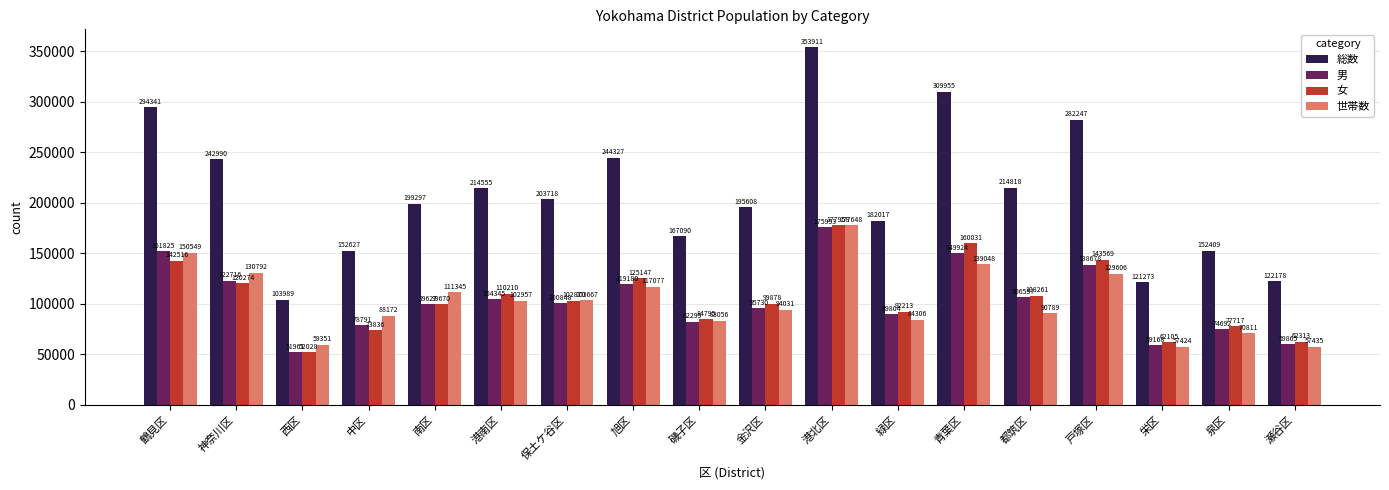

Reading right to left, transcribe all the data shown in this chart.

総数: 瀬谷区=122178	泉区=152409	栄区=121273	戸塚区=282247	都筑区=214818	青葉区=309955	緑区=182017	港北区=353911	金沢区=195608	磯子区=167090	旭区=244327	保土ケ谷区=203718	港南区=214555	南区=199297	中区=152627	西区=103989	神奈川区=242990	鶴見区=294341
男: 瀬谷区=59865	泉区=74692	栄区=59168	戸塚区=138678	都筑区=106557	青葉区=149924	緑区=89804	港北区=175953	金沢区=95730	磯子区=82295	旭区=119180	保土ケ谷区=100848	港南区=104345	南区=99627	中区=78791	西区=51961	神奈川区=122716	鶴見区=151825
女: 瀬谷区=62313	泉区=77717	栄区=62105	戸塚区=143569	都筑区=108261	青葉区=160031	緑区=92213	港北区=177958	金沢区=99878	磯子区=84795	旭区=125147	保土ケ谷区=102870	港南区=110210	南区=99670	中区=73836	西区=52028	神奈川区=120274	鶴見区=142516
世帯数: 瀬谷区=57435	泉区=70811	栄区=57424	戸塚区=129606	都筑区=90789	青葉区=139048	緑区=84306	港北区=177648	金沢区=94031	磯子区=83056	旭区=117077	保土ケ谷区=103667	港南区=102957	南区=111345	中区=88172	西区=59351	神奈川区=130792	鶴見区=150549